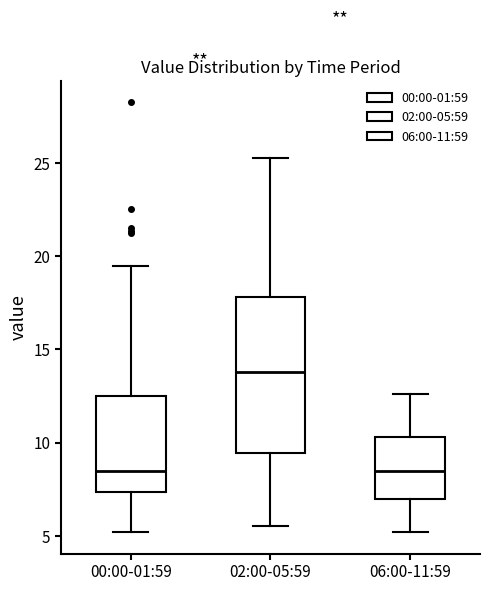

Reading left to right, transcribe this box plot: for each box, give where its median line is, the range the box spans, and where its two whiskers end, as read against the y-axis. The values are not printed on the chart, so give them approximately, as read against the axis.

00:00-01:59: median 8.5, box 7.5 to 12.5, whiskers 5.0 to 19.5
02:00-05:59: median 14.0, box 9.5 to 18.0, whiskers 5.5 to 25.5
06:00-11:59: median 8.5, box 7.0 to 10.5, whiskers 5.0 to 12.5